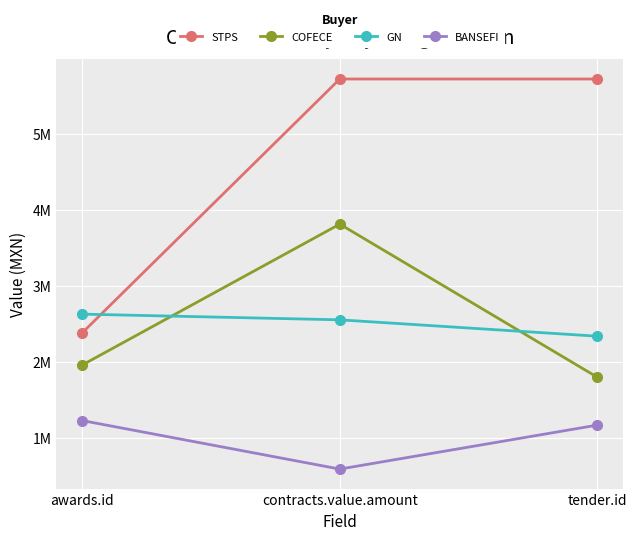

Which category has the lowest value in the GN series?

tender.id